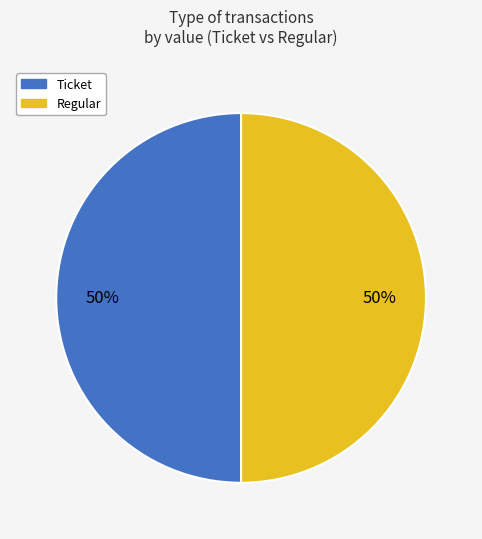

To the nearest percent, what is the average slice percentage?

50%